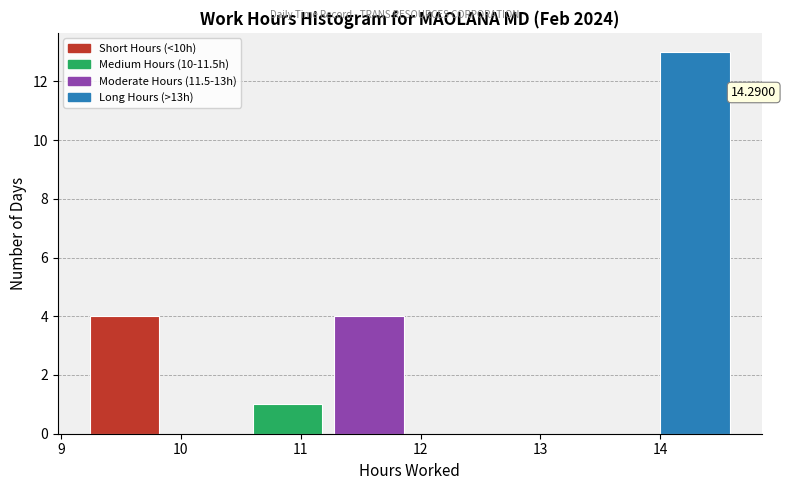

Which range on the x-axis has the tallest bar?

13.95 to 14.63